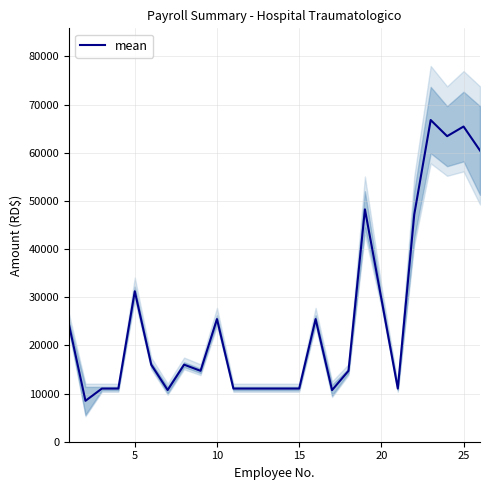

What is the minimum value for mean?

8493.9